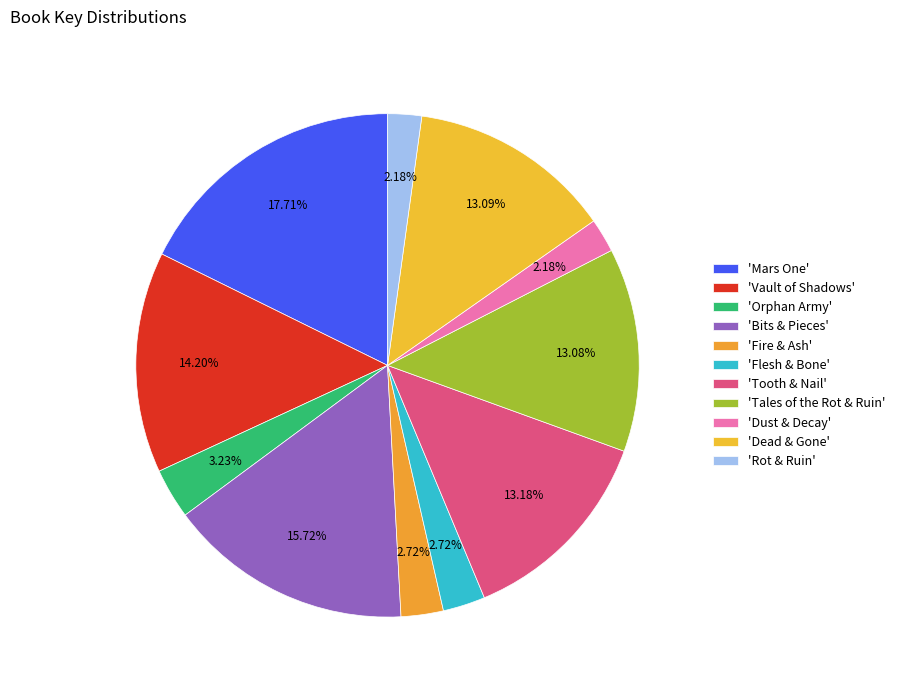

Count the number of slices in the pie.

11